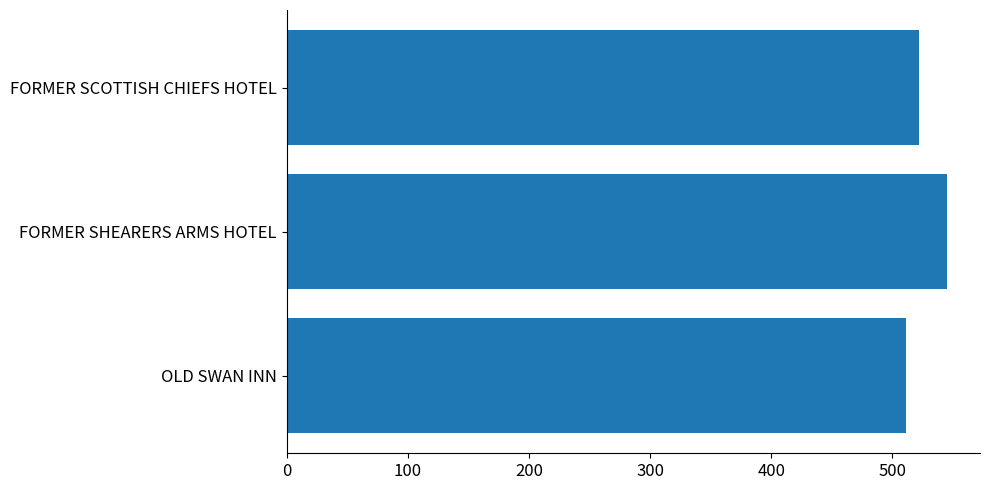

Which label corresponds to the largest value in the chart?

FORMER SHEARERS ARMS HOTEL